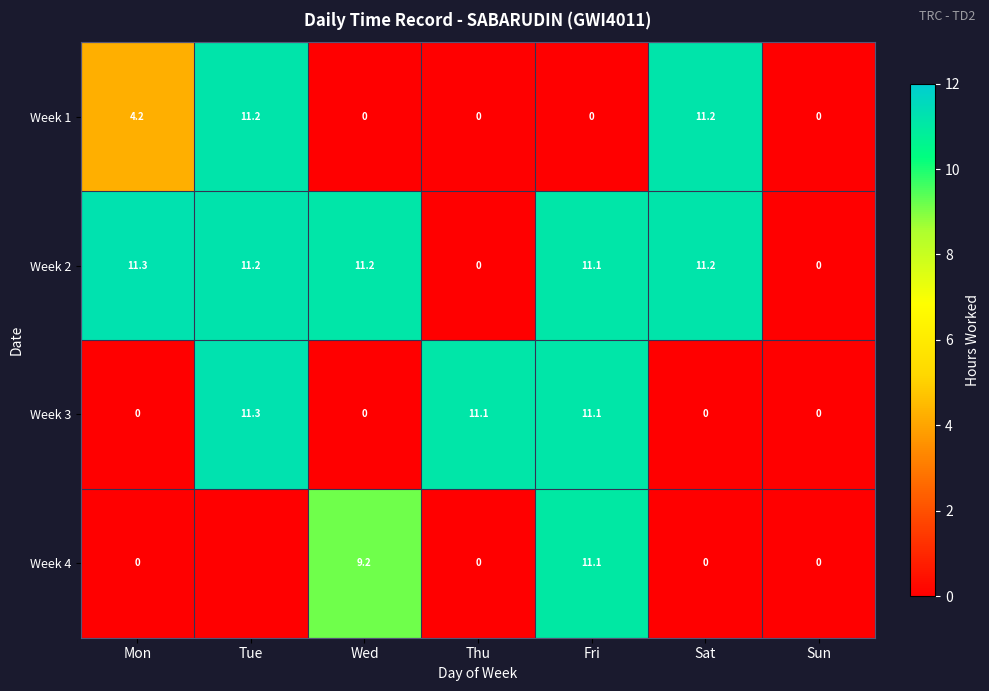

What is the highest value of the Week 1 series?

11.2